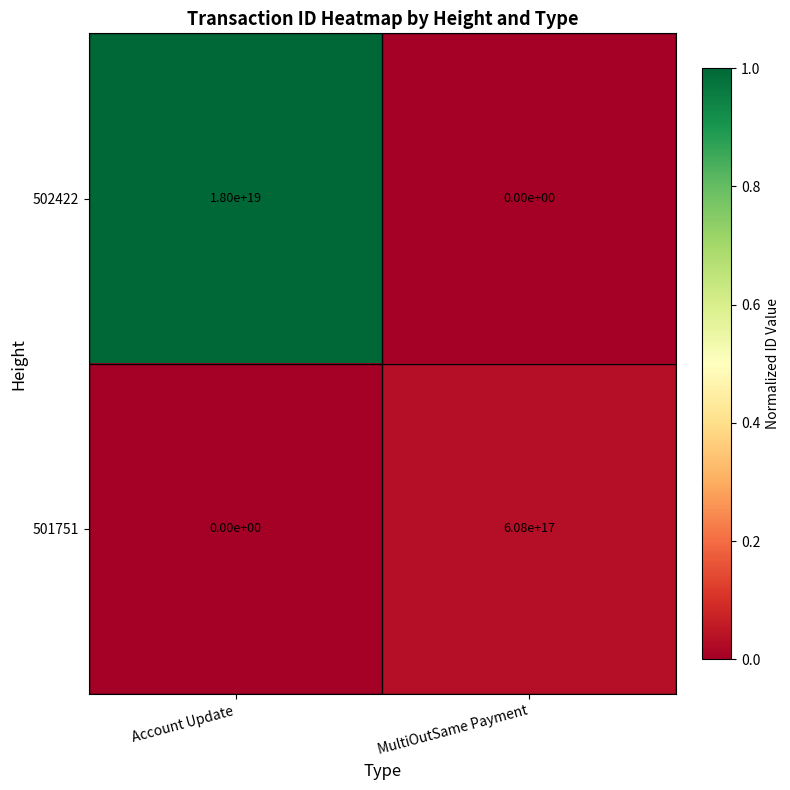

Rank the series by their average value, from highest to lowest.

502422, 501751